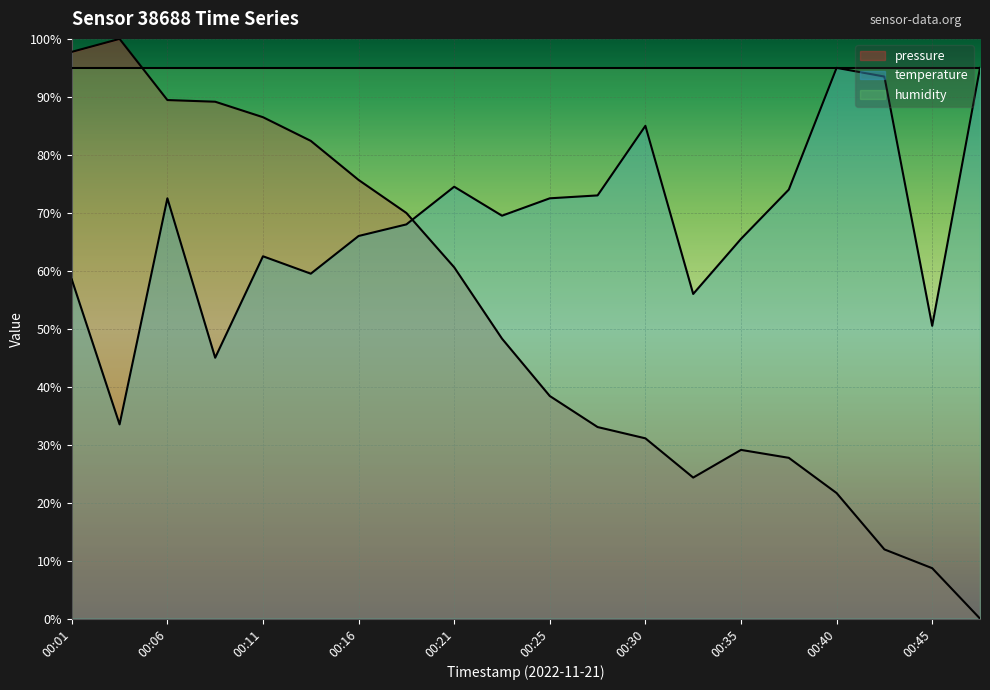

Which series has the largest total across all categories?

humidity